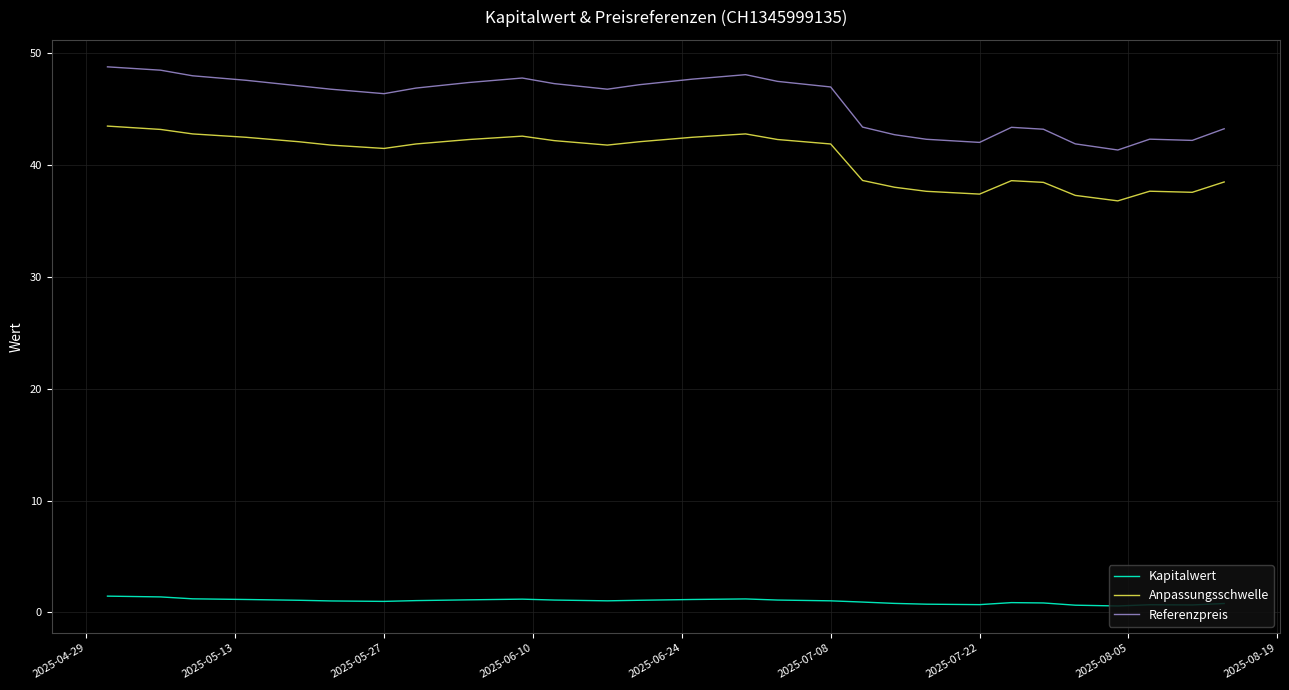

Rank the series by their maximum value, from lowest to highest.

Kapitalwert, Anpassungsschwelle, Referenzpreis